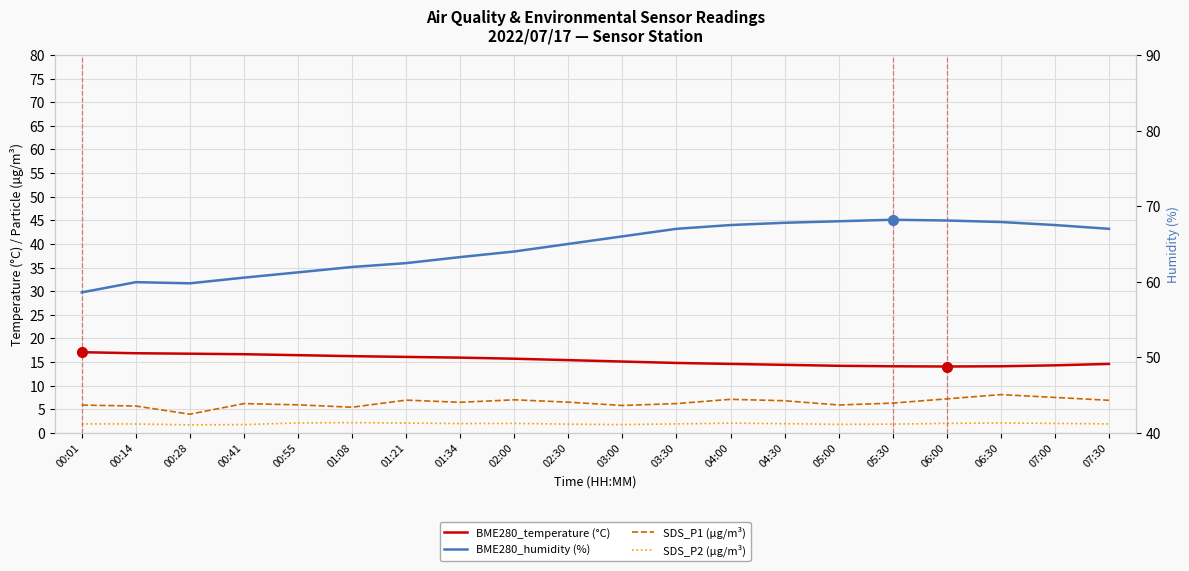

The value of BME280_temperature (°C) at 00:01 is 17.1. True or false?

True